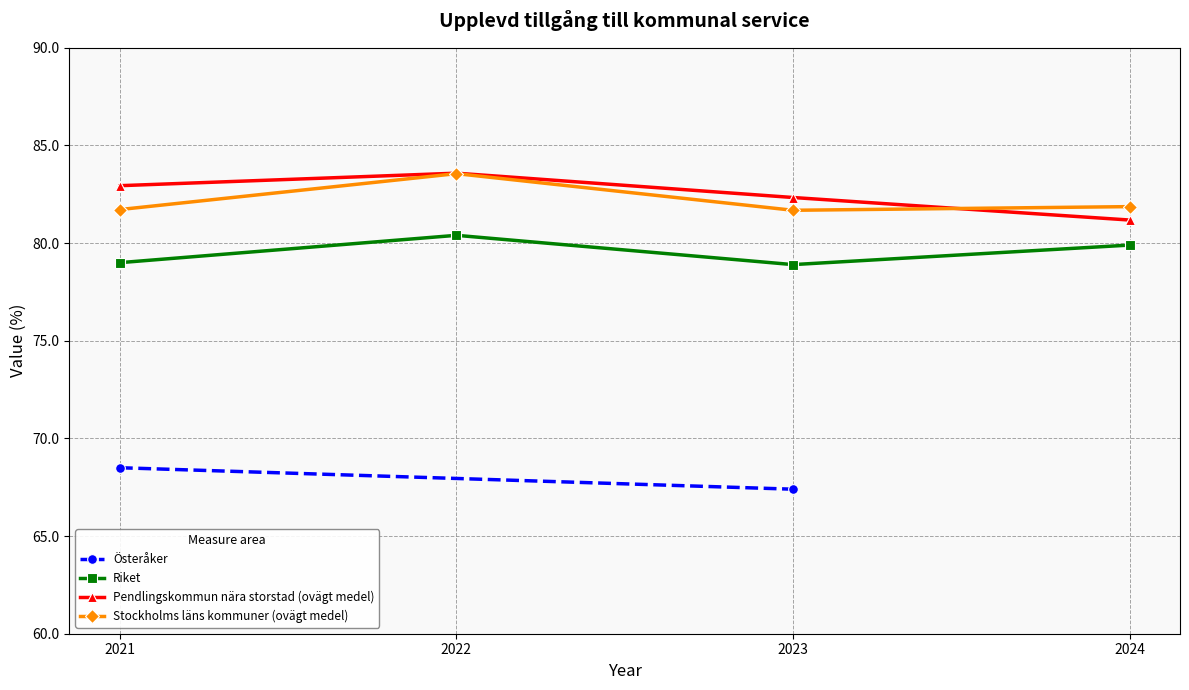

How many values in the Pendlingskommun nära storstad (ovägt medel) series are below 82?

1